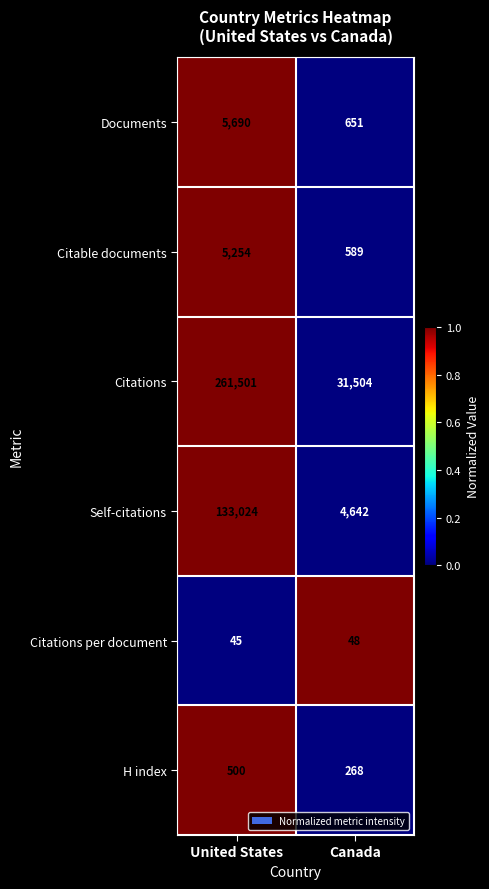

Is it true that Citations per document equals 20 at United States?

False